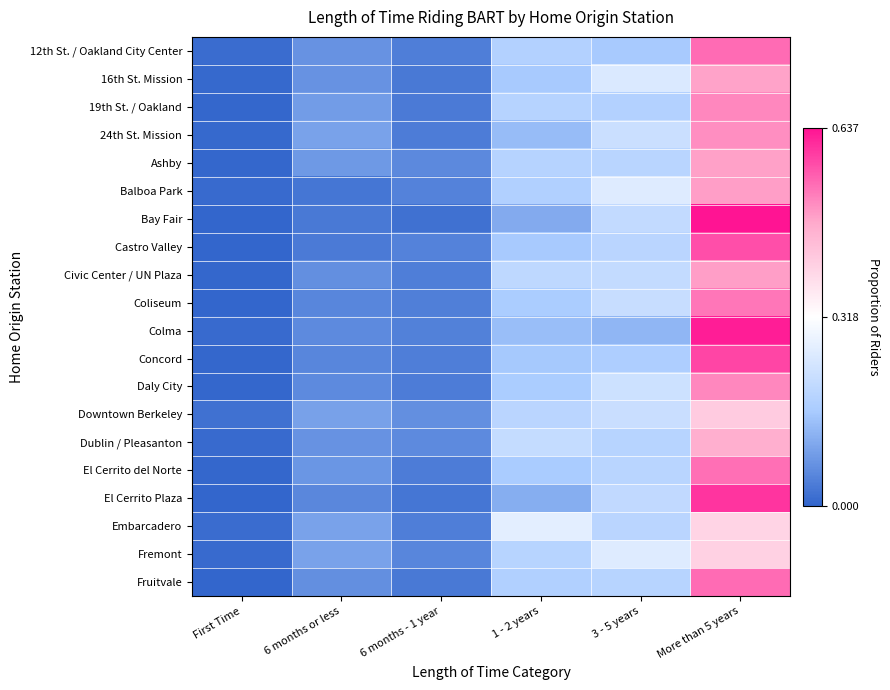

At which category is the sum across all series the highest?

More than 5 years